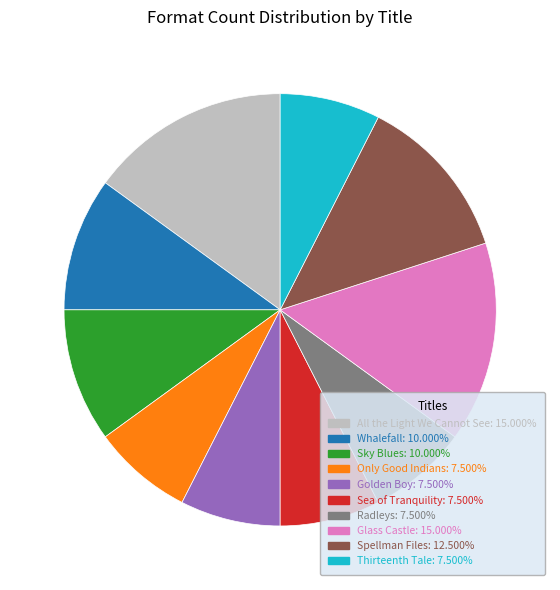

Does any single category account for the majority?

No